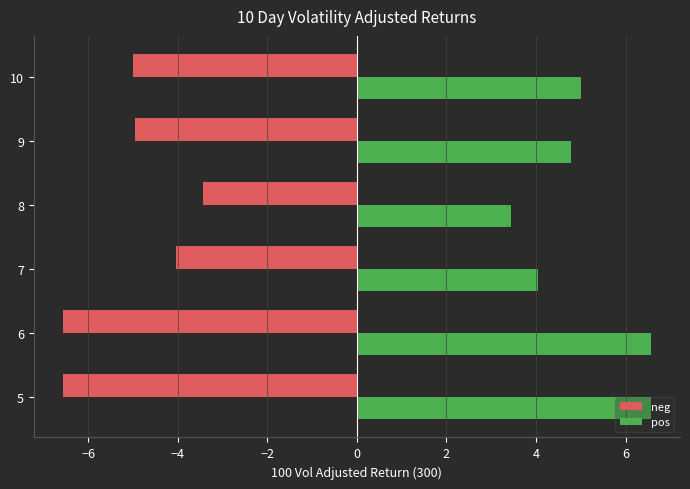

What is the sum of the pos values at 10 and 6?

11.6